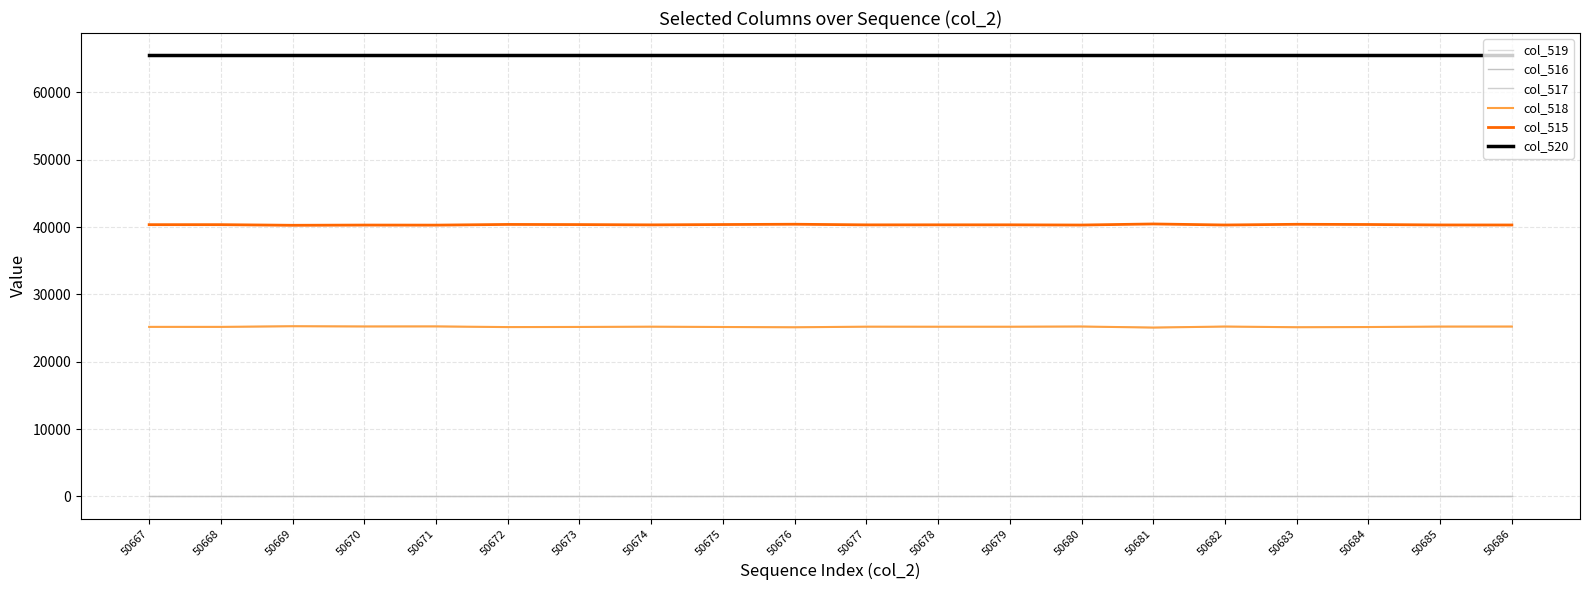

At which label is col_520 closest to 65535?

50667